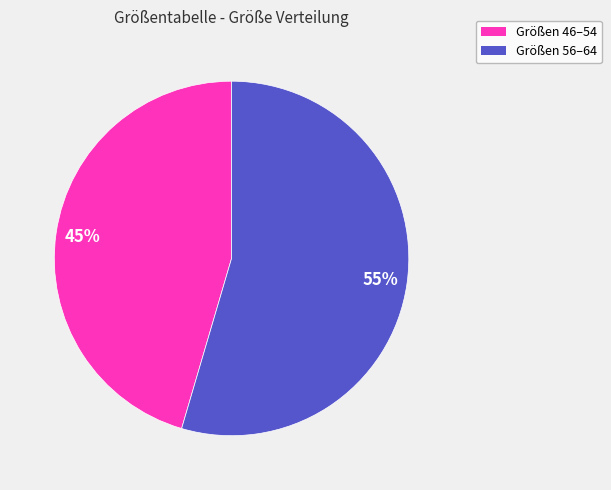

To the nearest percent, what is the average slice percentage?

50%